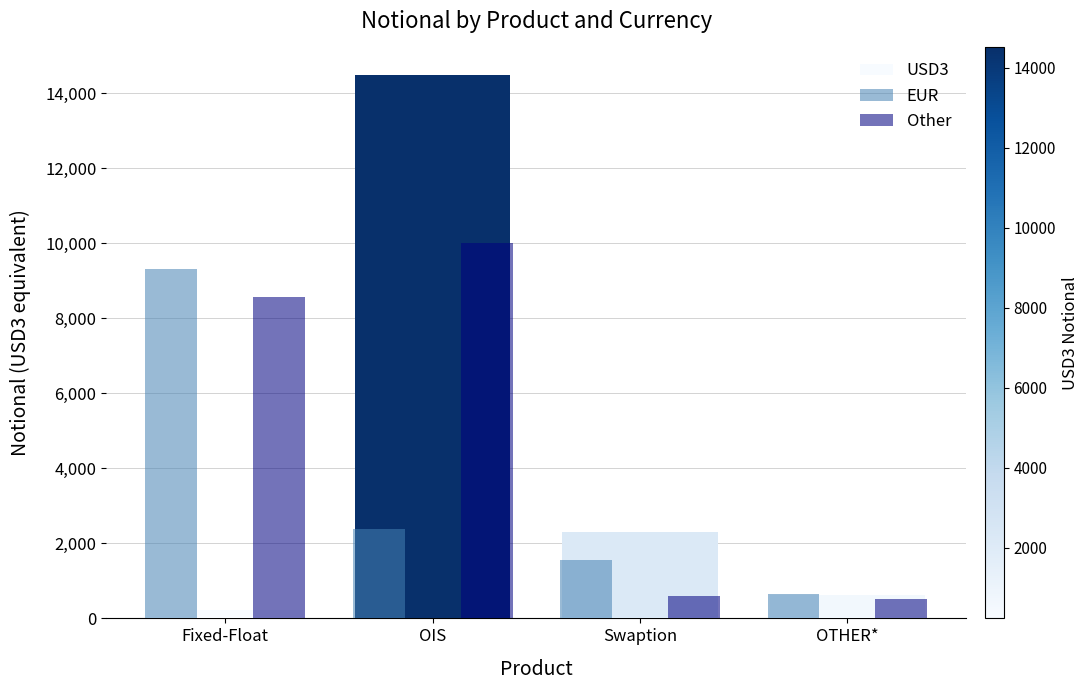

What is the greatest value displayed?

14502